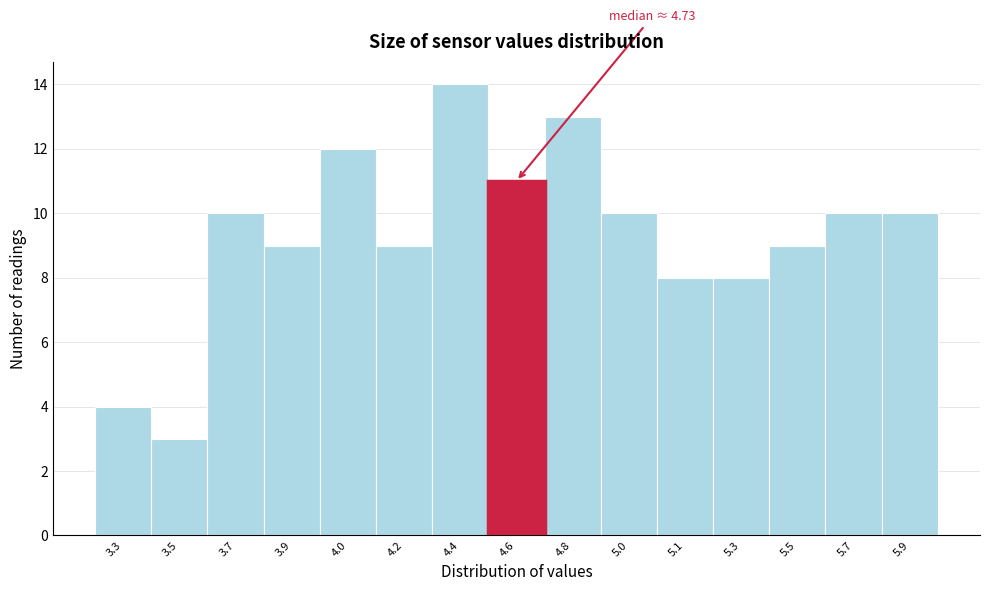

Reading left to right, list all the values displayed in this chart.

4	3	10	9	12	9	14	11	13	10	8	8	9	10	10